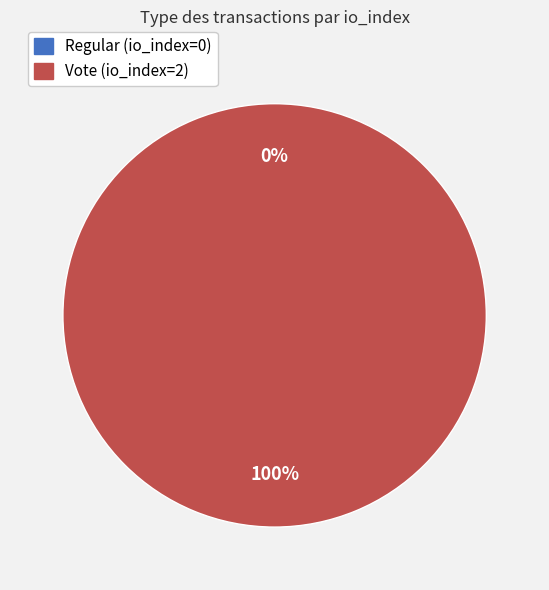

What is the smallest slice in the pie chart?

Regular (io_index=0)